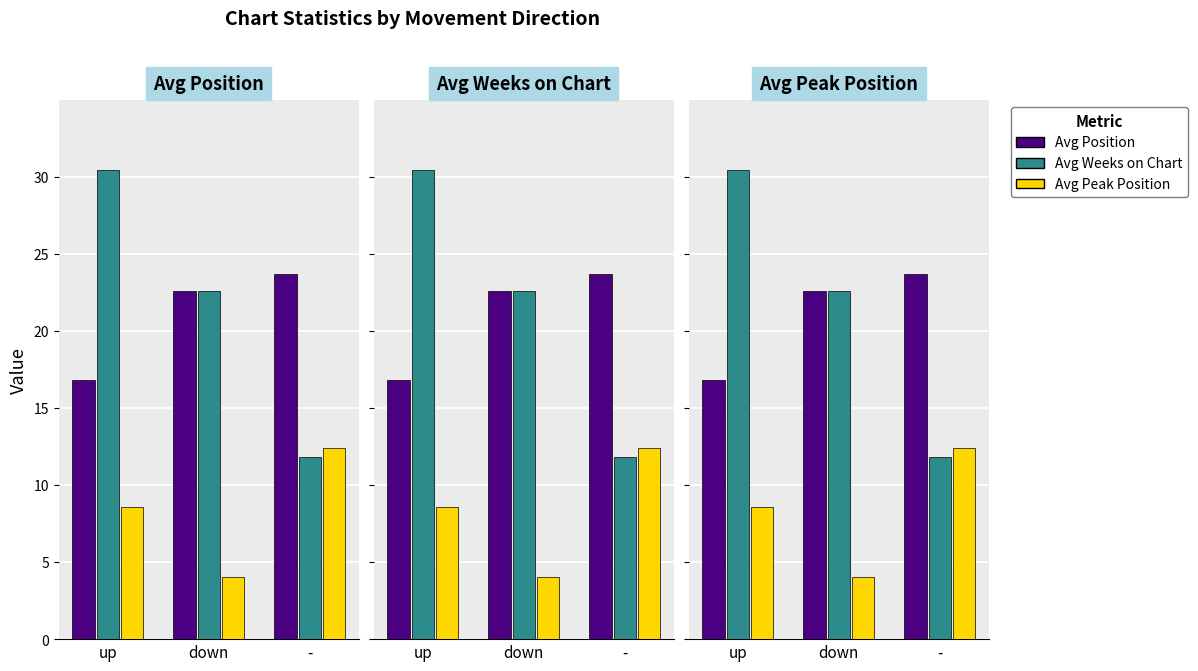

True or false: Avg Position has a value of 22.6 at down.

True